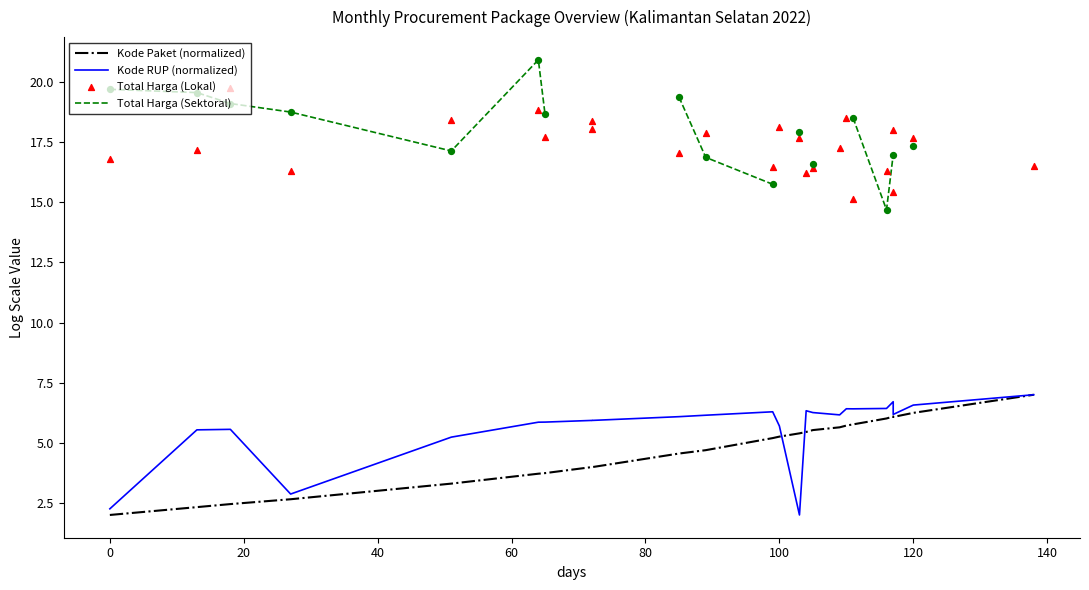

Which series has the largest total across all categories?

Total Harga (Lokal)